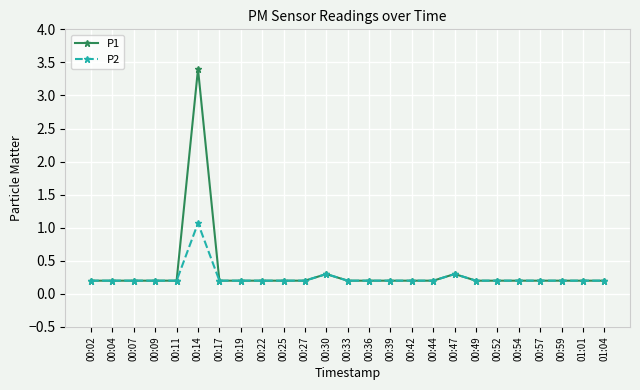

Which category has the highest value in the P1 series?

00:14